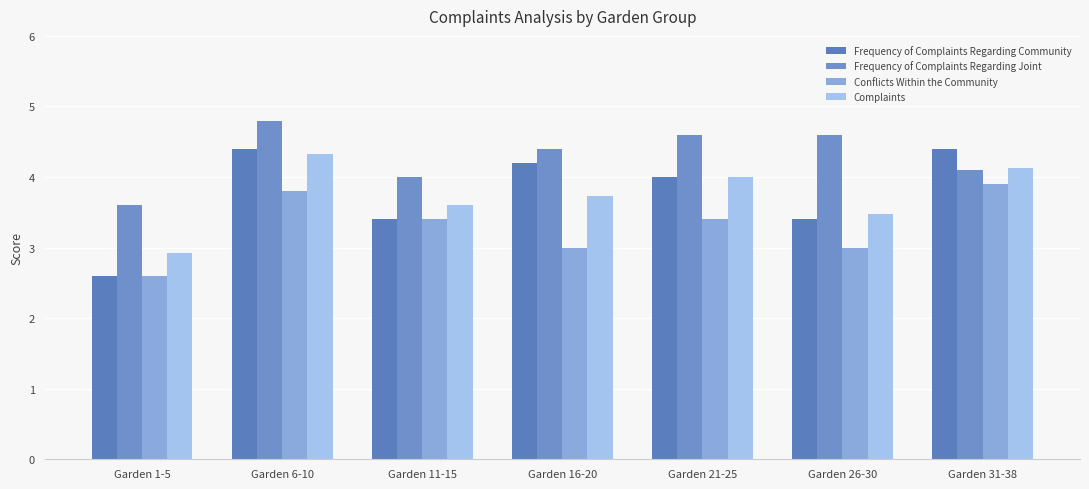

What position from the left is Garden 26-30?

6